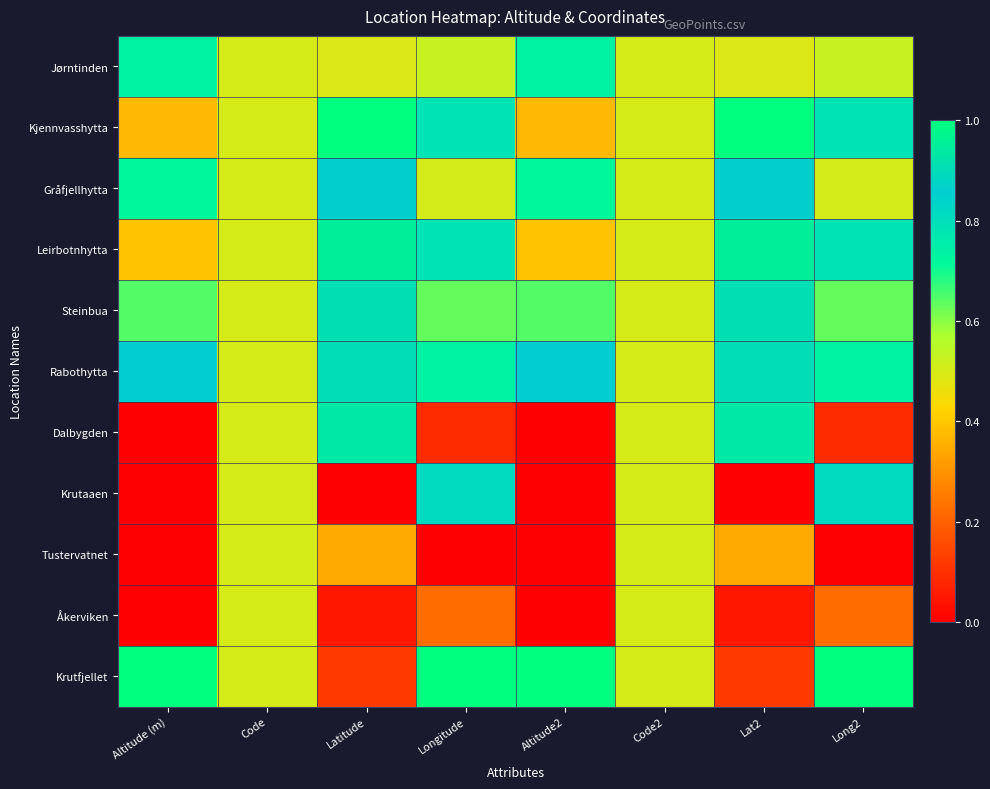

Which has a higher value, Lat2 or Latitude?

Lat2